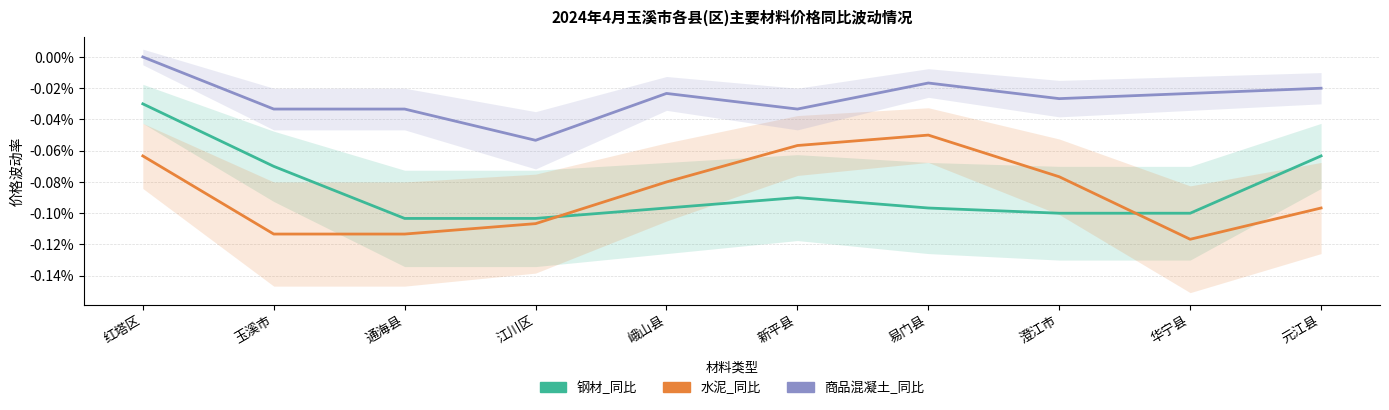

At which label does 商品混凝土_同比 reach its minimum?

江川区